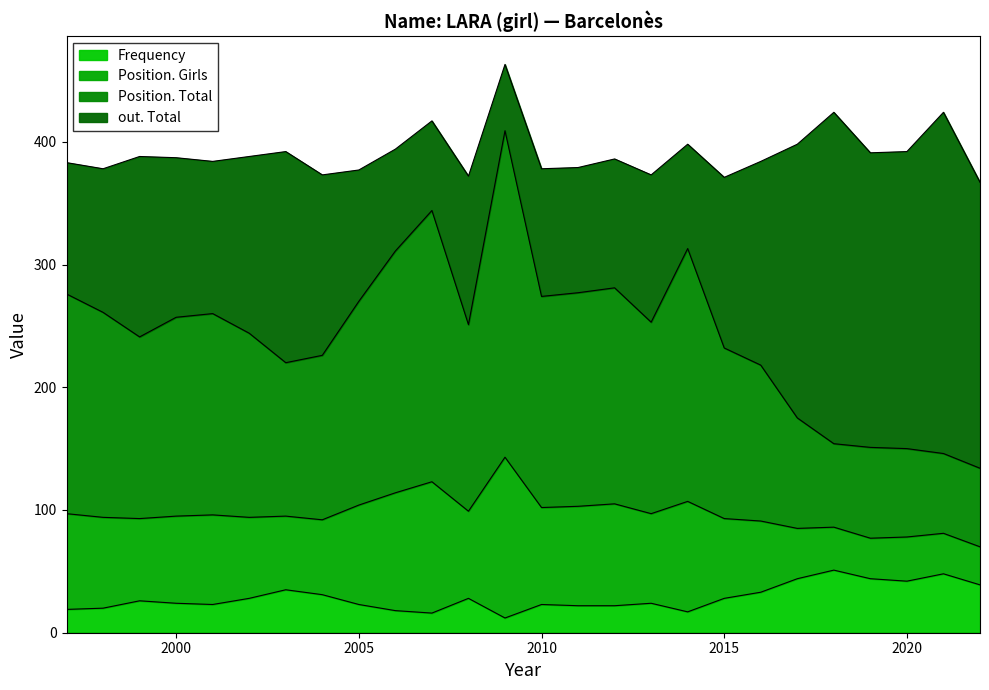

True or false: Frequency and Position. Girls cross at least once.

False